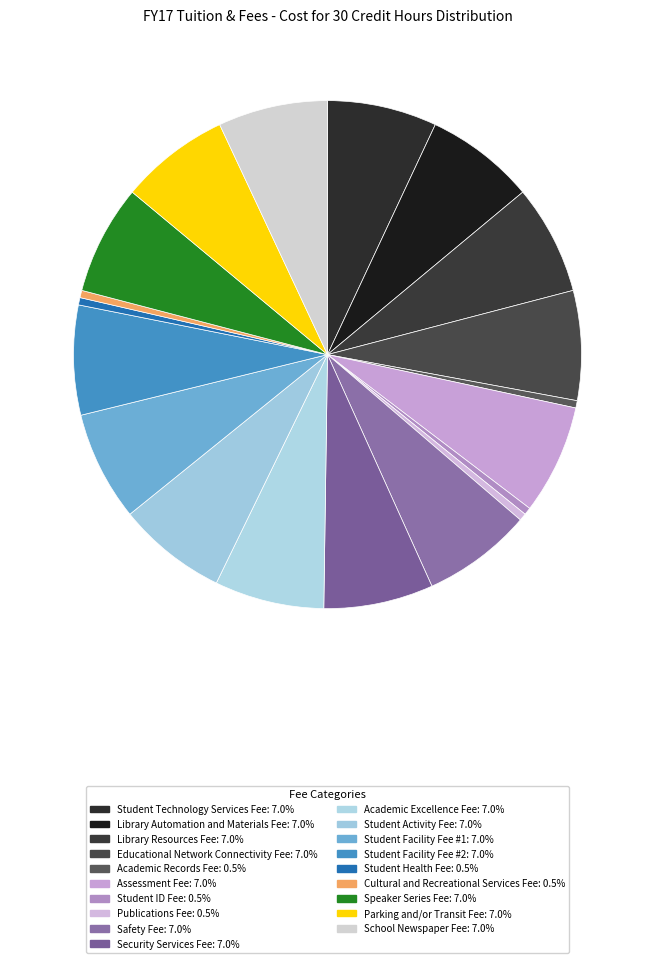

Rank the categories by value from highest to lowest.

Student Technology Services Fee, Library Automation and Materials Fee, Library Resources Fee, Educational Network Connectivity Fee, Assessment Fee, Safety Fee, Security Services Fee, Academic Excellence Fee, Student Activity Fee, Student Facility Fee #1, Student Facility Fee #2, Speaker Series Fee, Parking and/or Transit Fee, School Newspaper Fee, Academic Records Fee, Student ID Fee, Publications Fee, Student Health Fee, Cultural and Recreational Services Fee